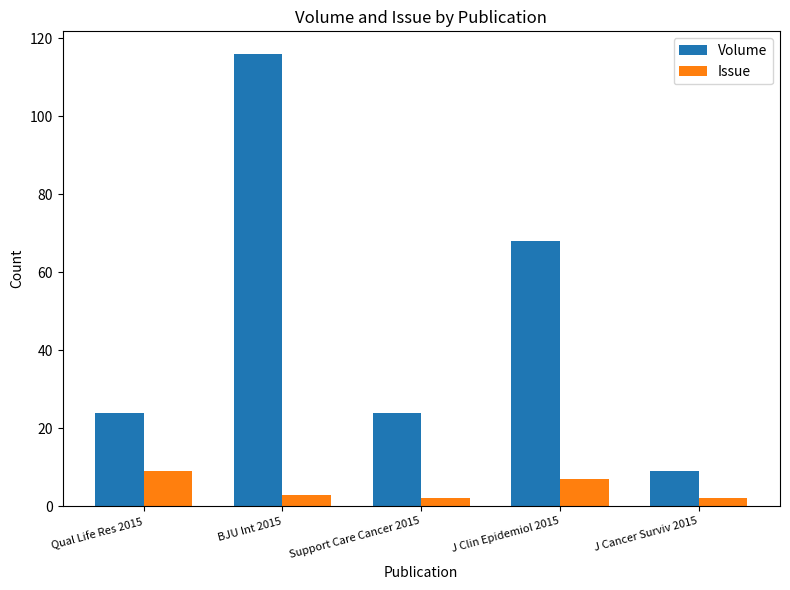

What is the minimum value for Volume?

9